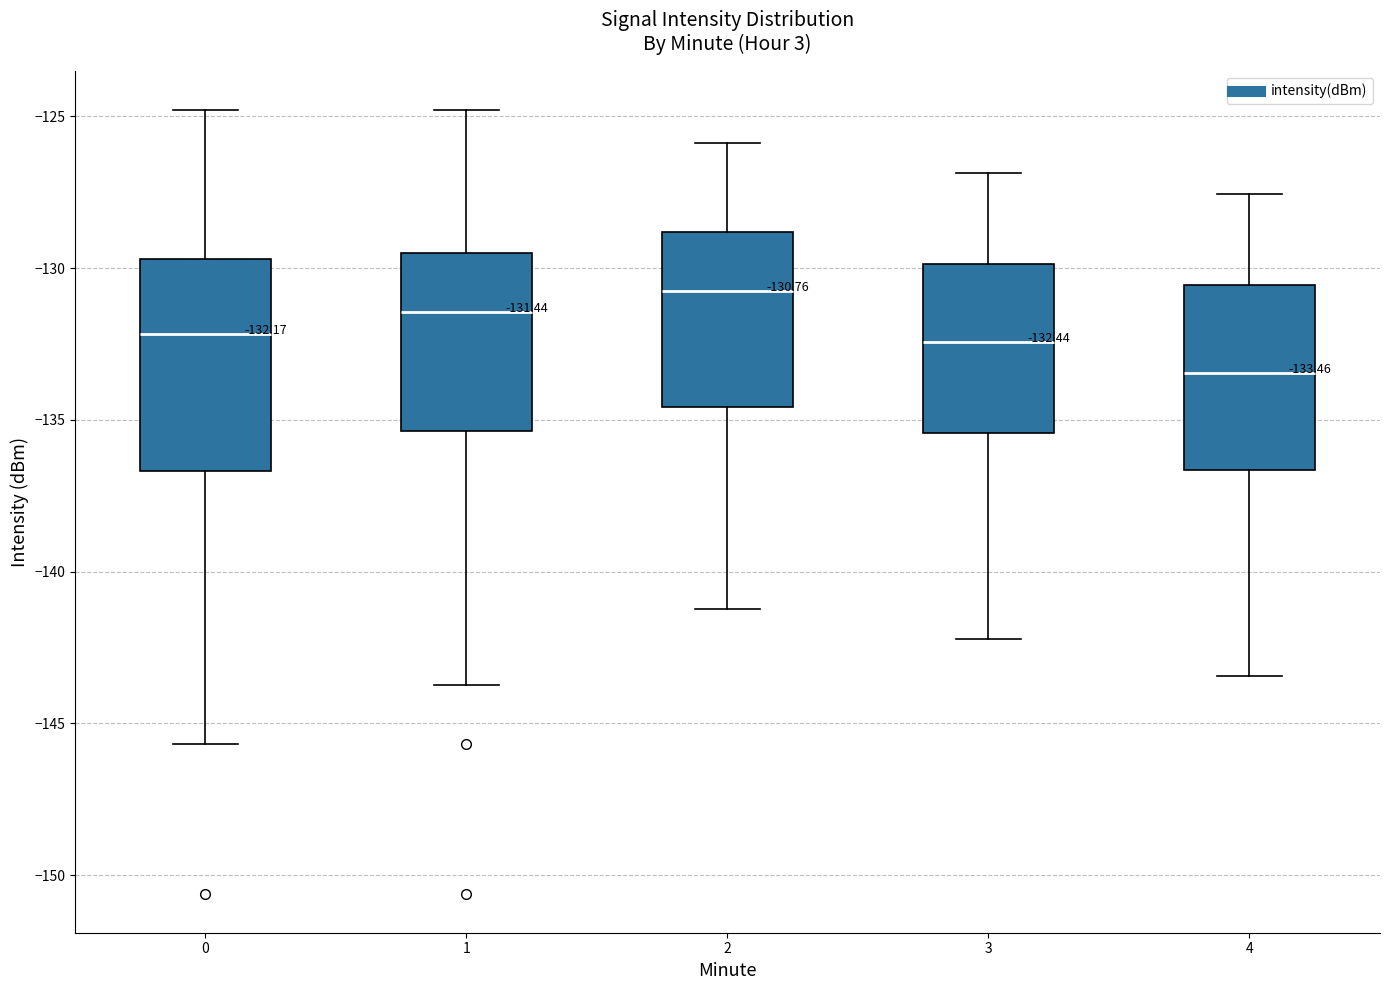

Which box has the highest median line?

2